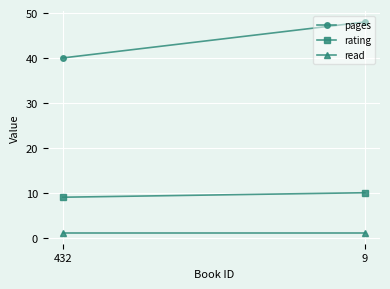

Count the number of data series in this chart.

3